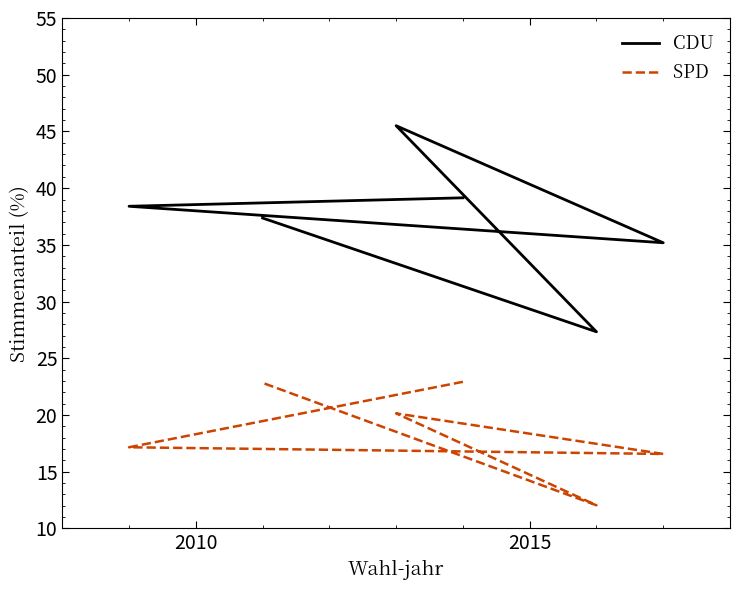

What are all the series names shown in the legend?

CDU, SPD